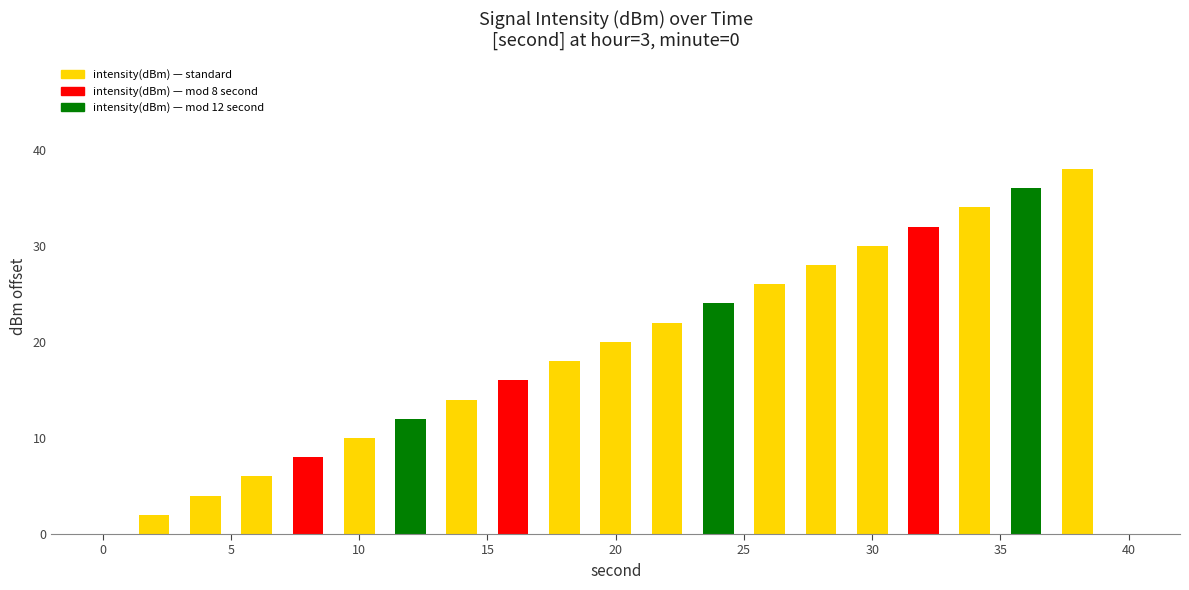

What is the maximum value shown in the chart?

38